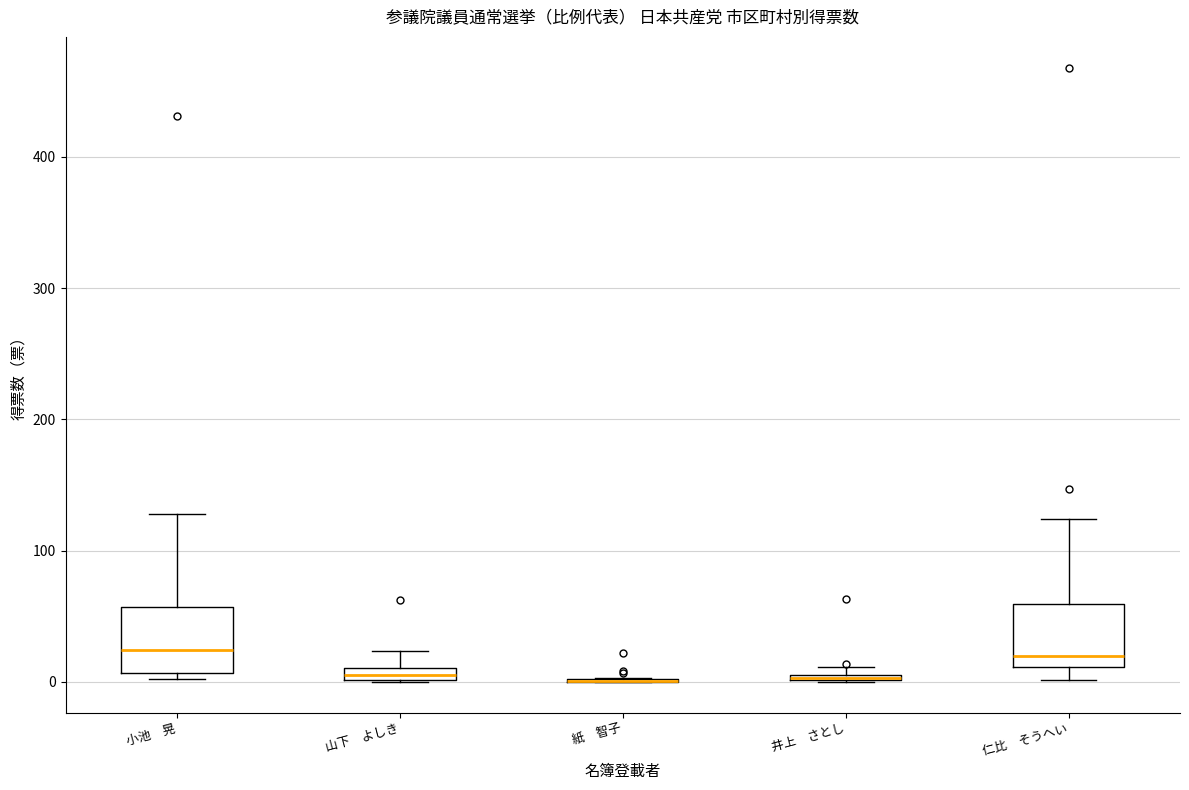

Where does the median line of the box for 仁比 そうへい sit on the y-axis? The values are not printed on the chart, so give them approximately, as read against the axis.

20